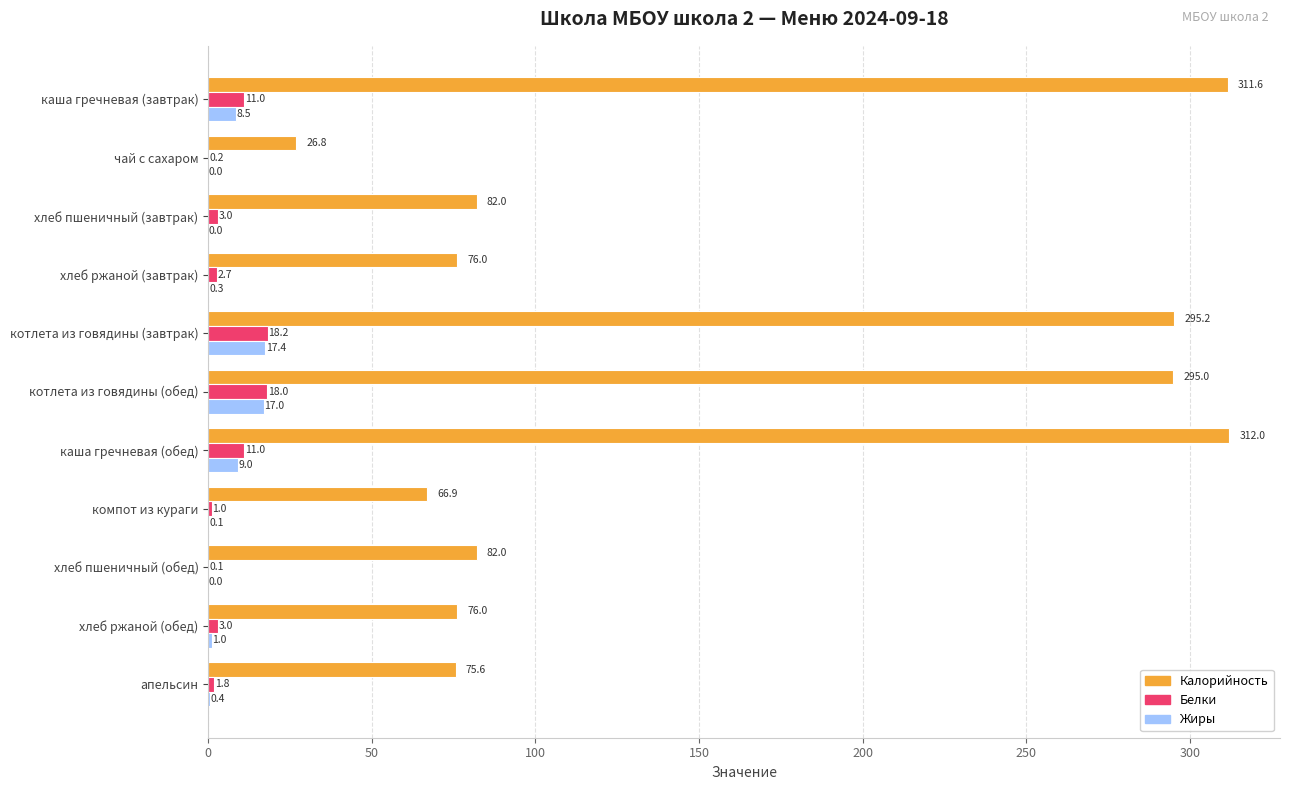

What is the average value of the Калорийность series?

154.5